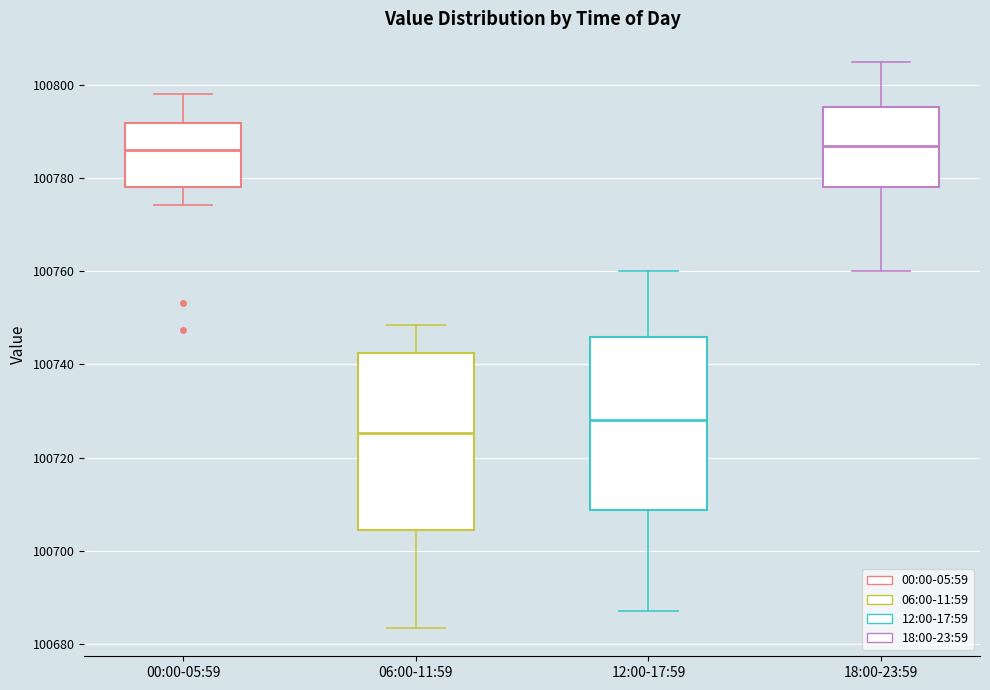

Reading left to right, transcribe this box plot: for each box, give where its median line is, the range the box spans, and where its two whiskers end, as read against the y-axis. The values are not printed on the chart, so give them approximately, as read against the axis.

00:00-05:59: median 100786, box 100778 to 100792, whiskers 100774 to 100798
06:00-11:59: median 100726, box 100704 to 100742, whiskers 100684 to 100748
12:00-17:59: median 100728, box 100708 to 100746, whiskers 100688 to 100760
18:00-23:59: median 100786, box 100778 to 100796, whiskers 100760 to 100806